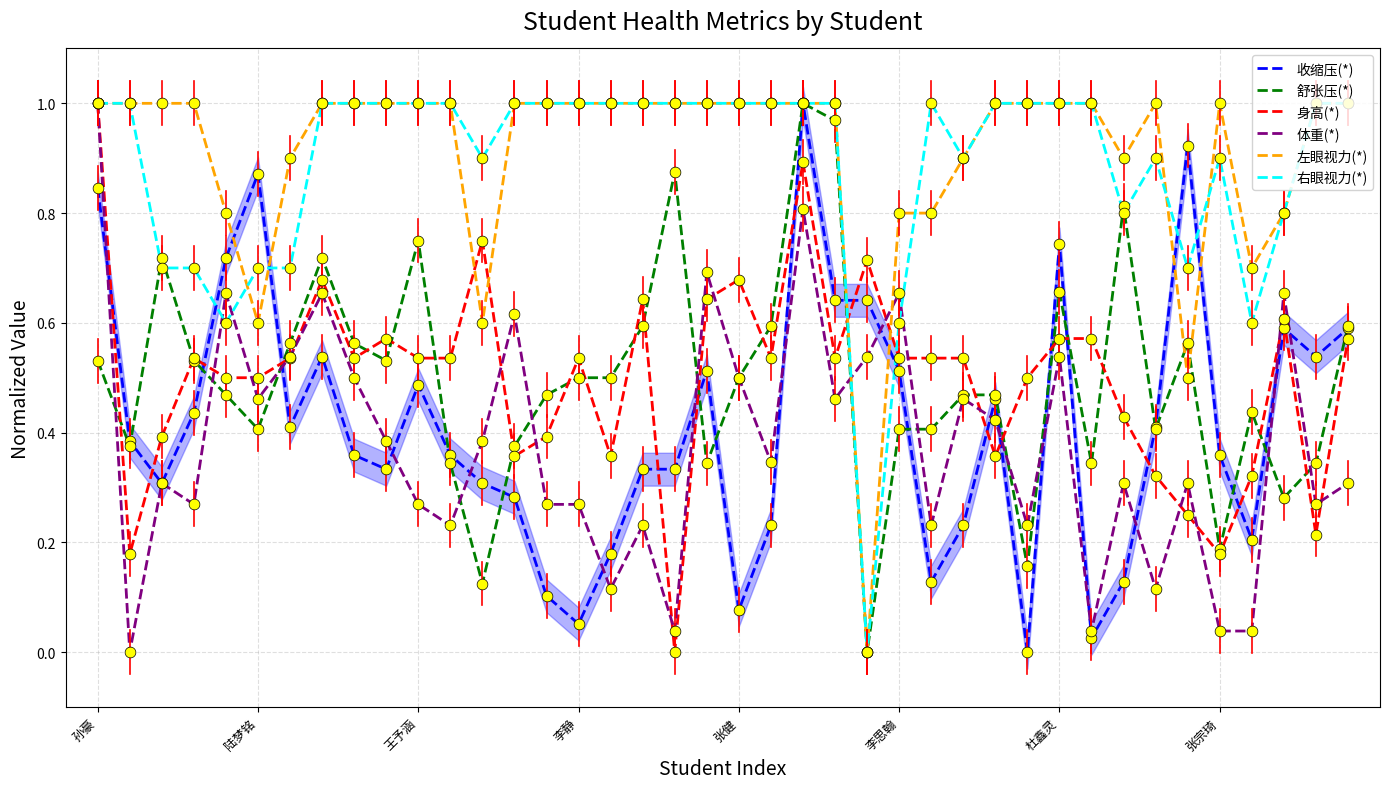

Which series has the largest total across all categories?

左眼视力(*)